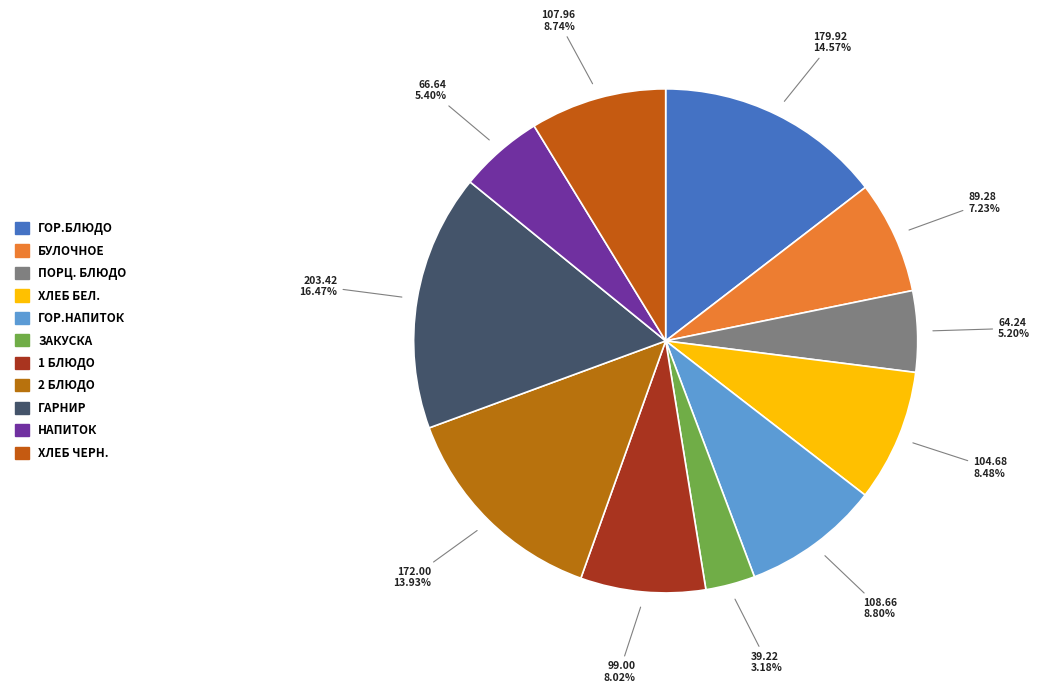

How many slices are in this pie chart?

11